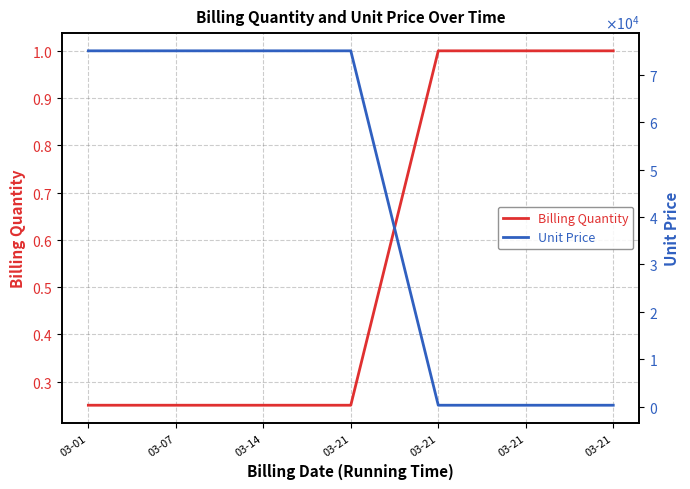

What are all the series names shown in the legend?

Billing Quantity, Unit Price